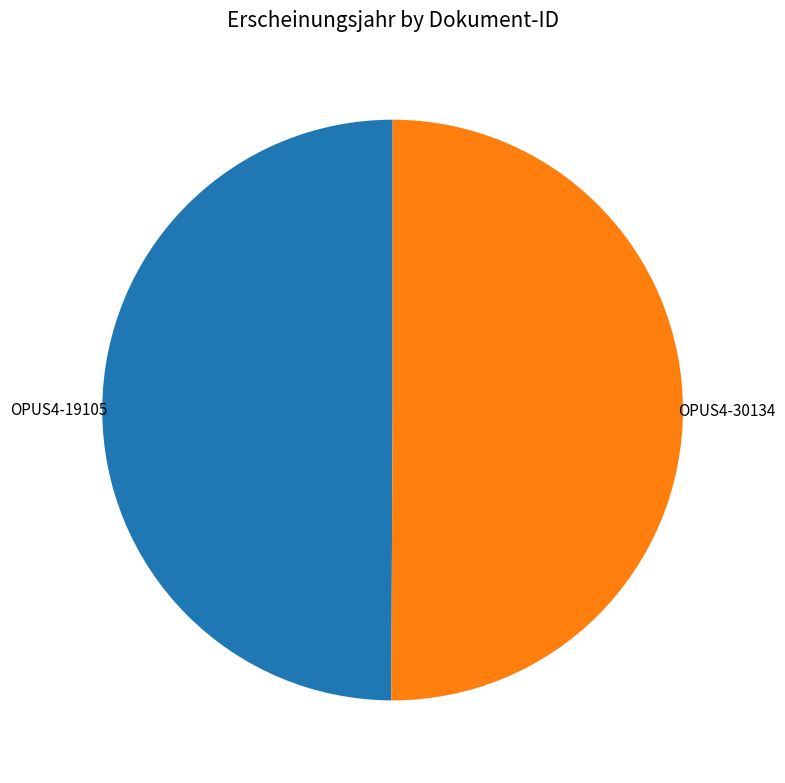

Is there any slice that represents more than half of the pie?

Yes